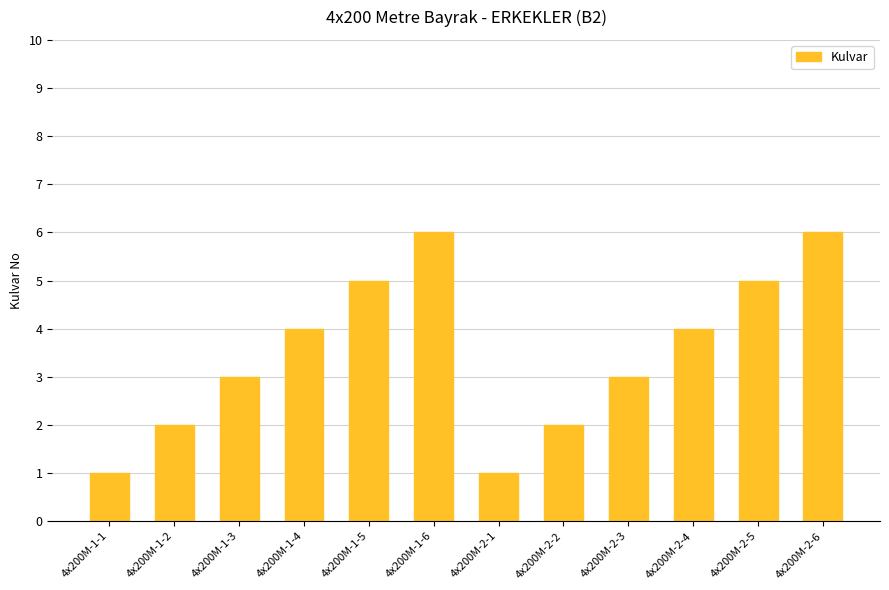

What is the difference between the maximum and minimum values?

5